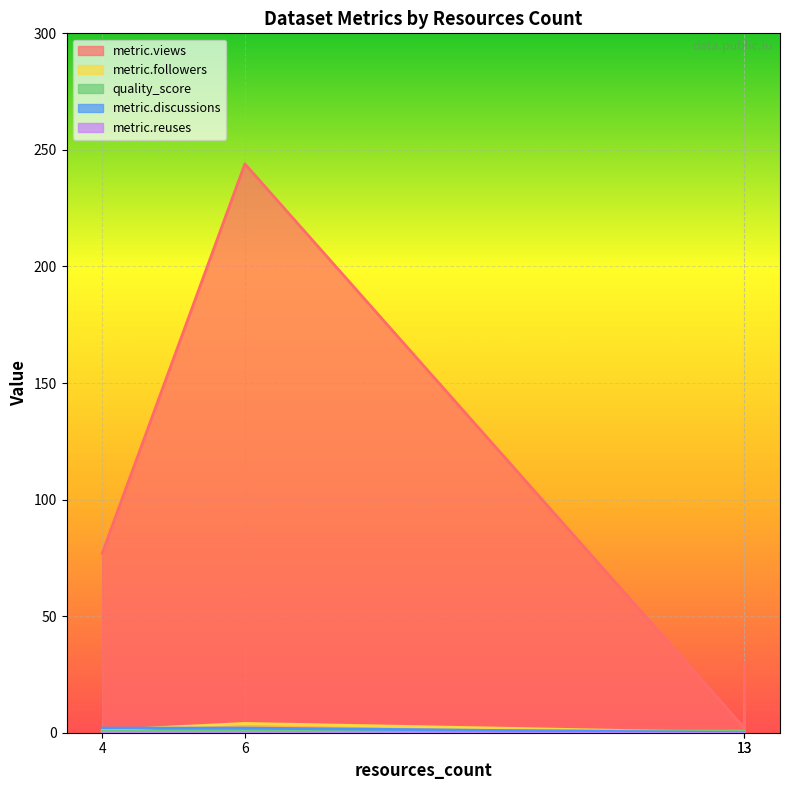

What is the maximum value shown in the chart?

244.0